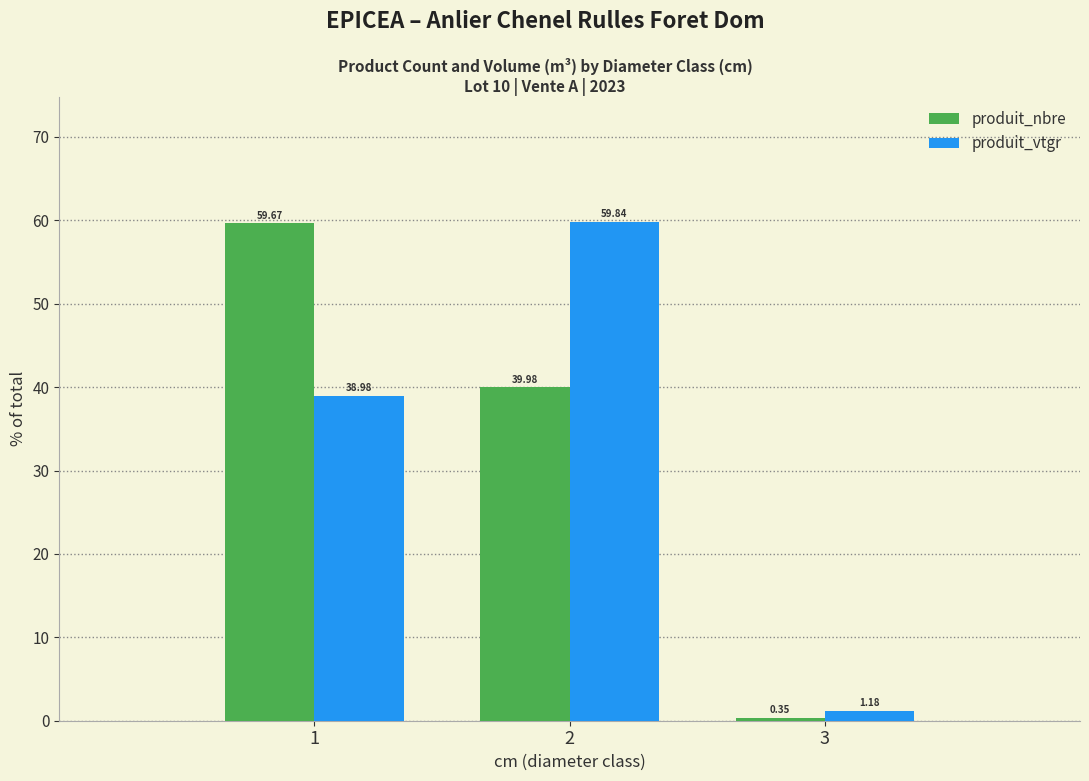

Is the value of produit_nbre at 2 greater than the value of produit_vtgr at 2?

No